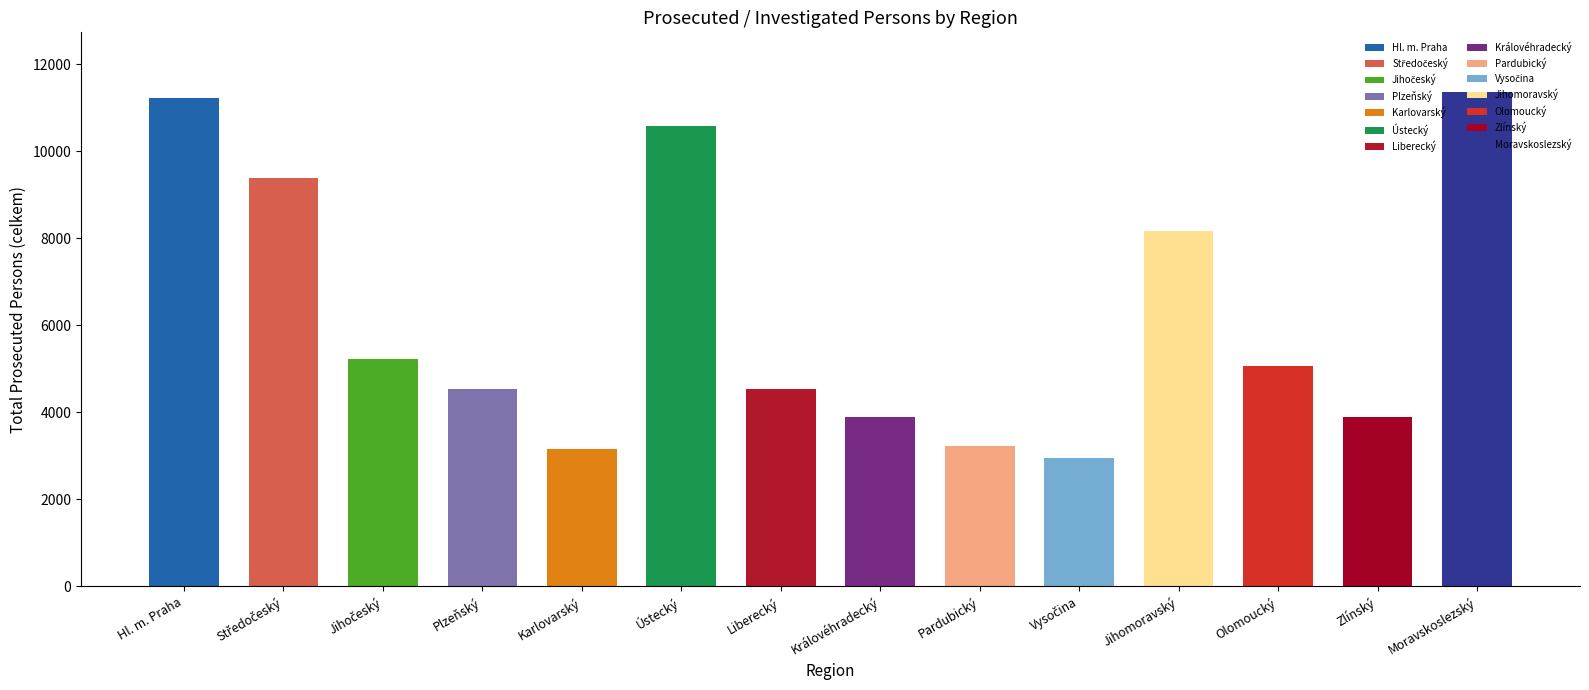

What is the difference between the second highest and minimum values in the Total (celkem) series?

8274.0